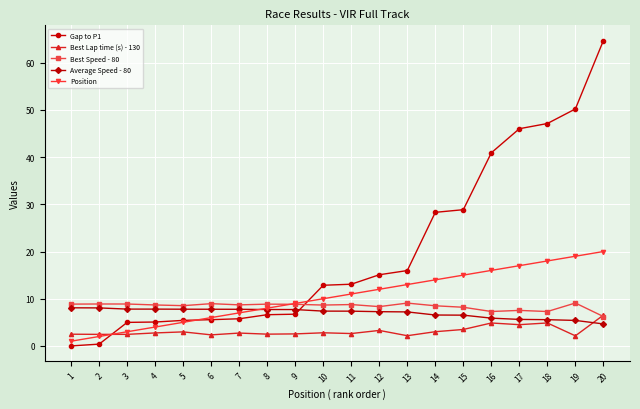

What are all the series names shown in the legend?

Gap to P1, Best Lap time (s) - 130, Best Speed - 80, Average Speed - 80, Position